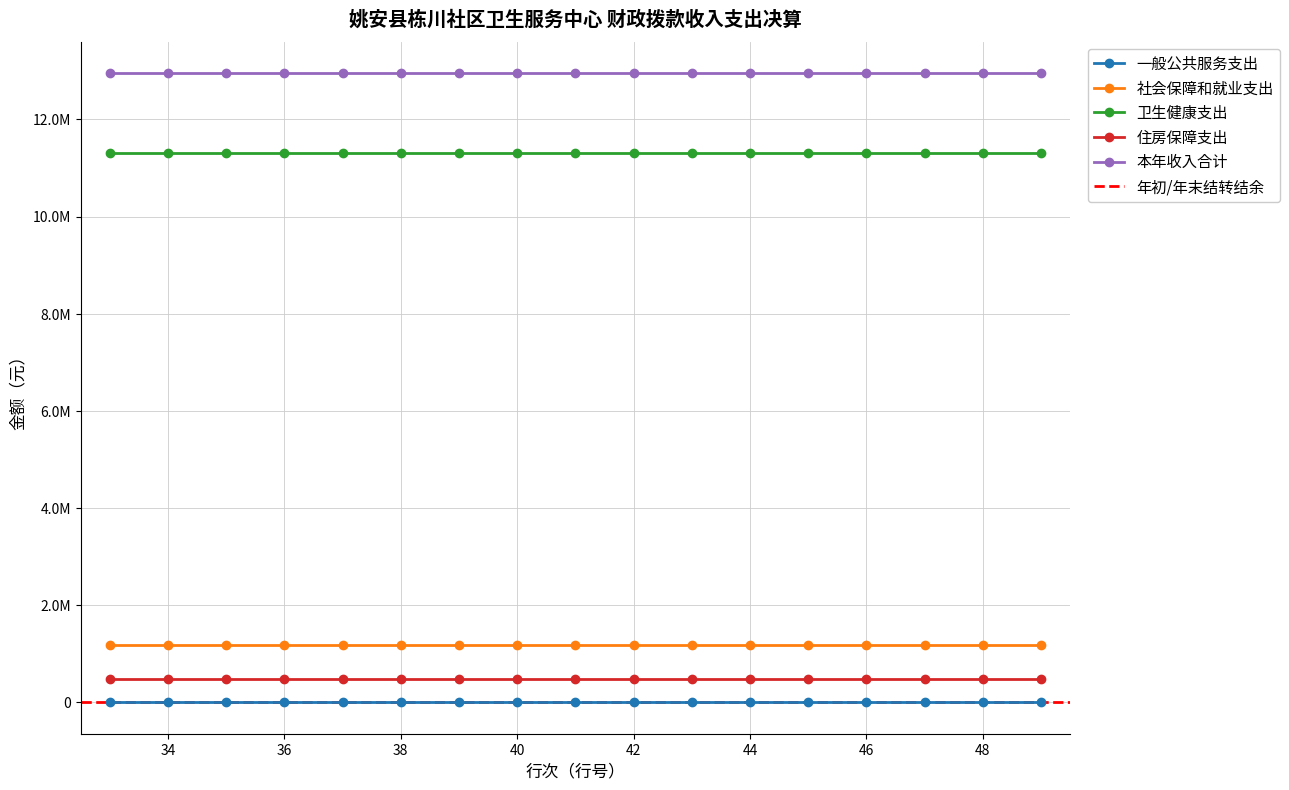

At which label is 社会保障和就业支出 closest to 1171647?

33